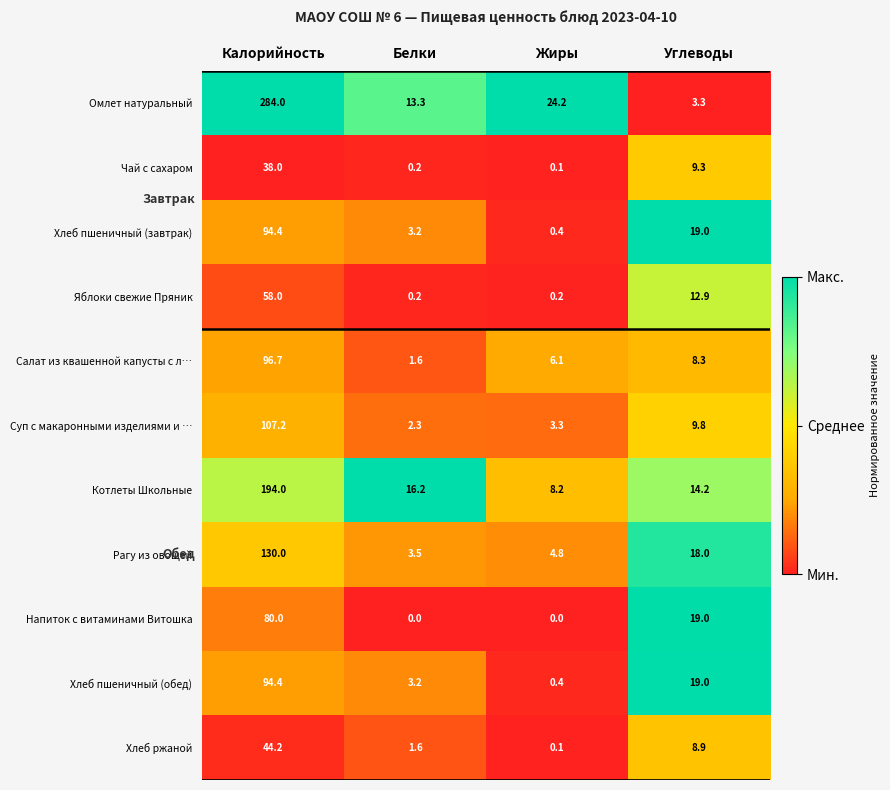

What is the total value across all series at Калорийность?

1220.9